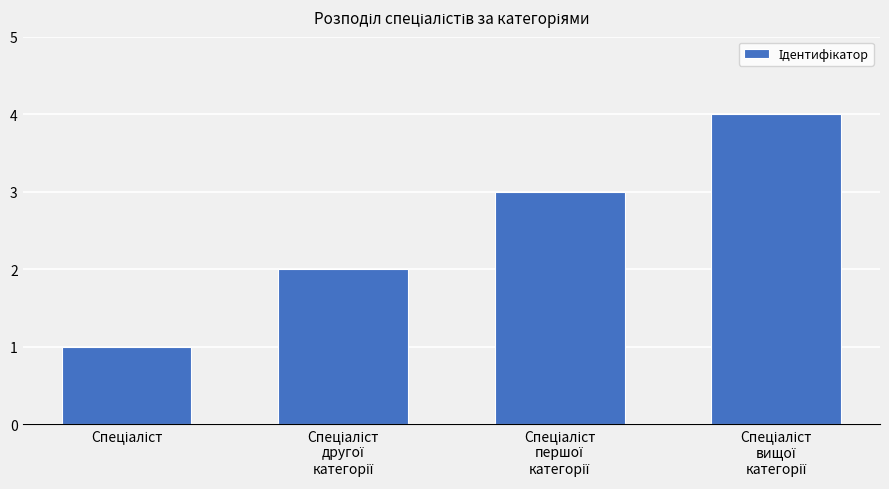

What is the difference between the maximum and second lowest values?

2